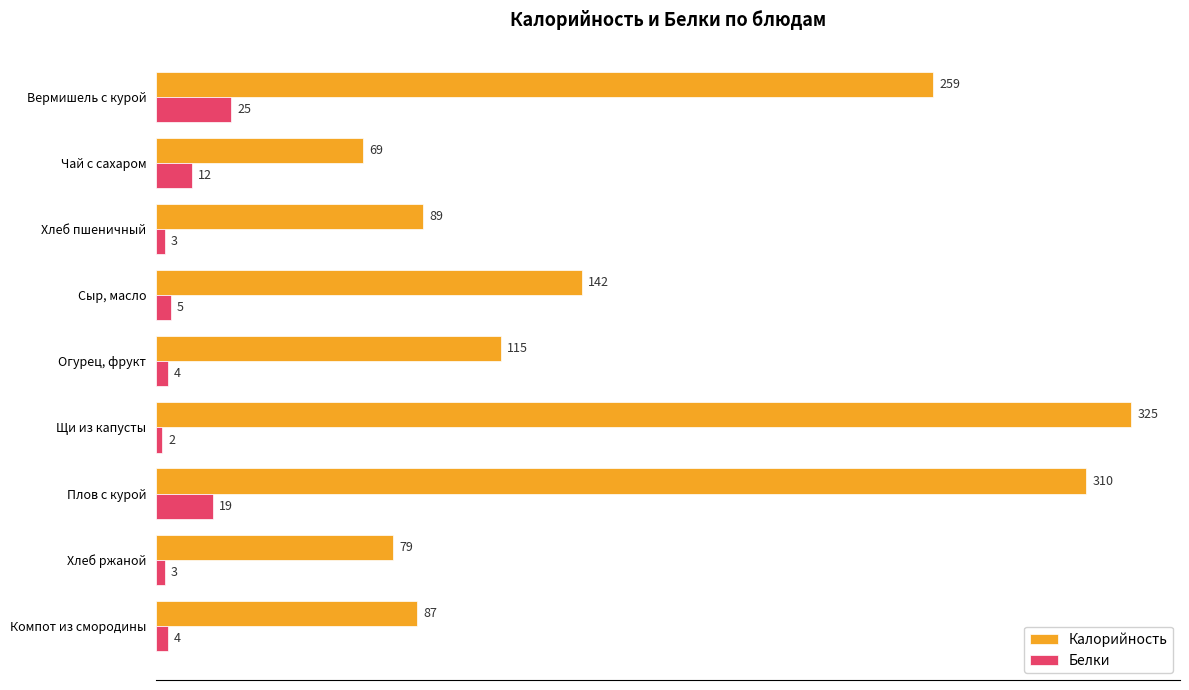

At Чай с сахаром, list the series in order from largest to smallest.

Калорийность, Белки